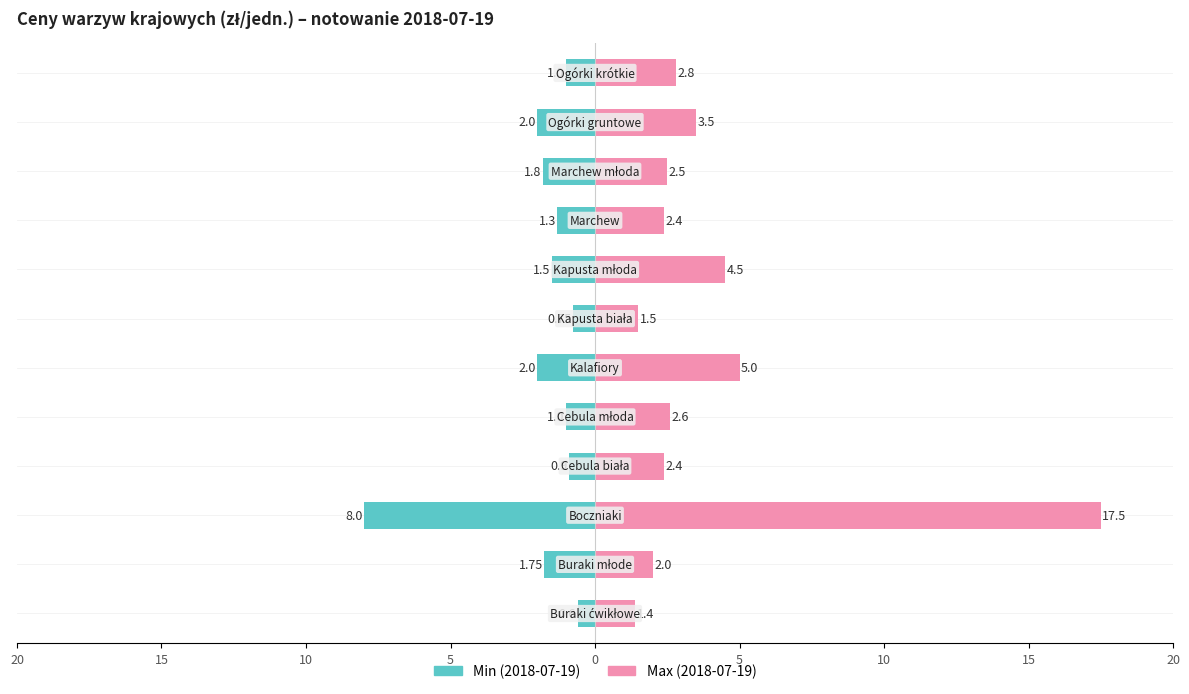

What is the difference between the maximum and minimum values in the Min (2018-07-19) series?

7.4